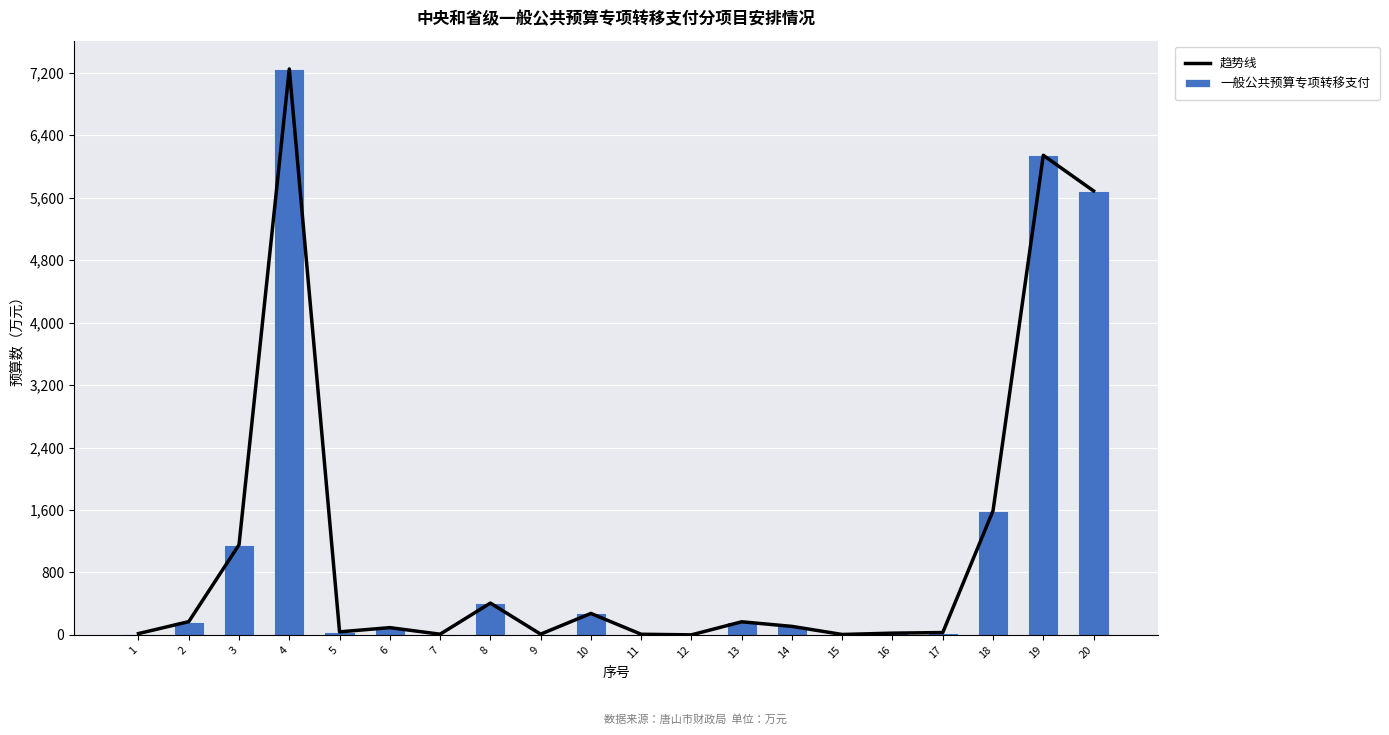

Which series has the largest total across all categories?

趋势线